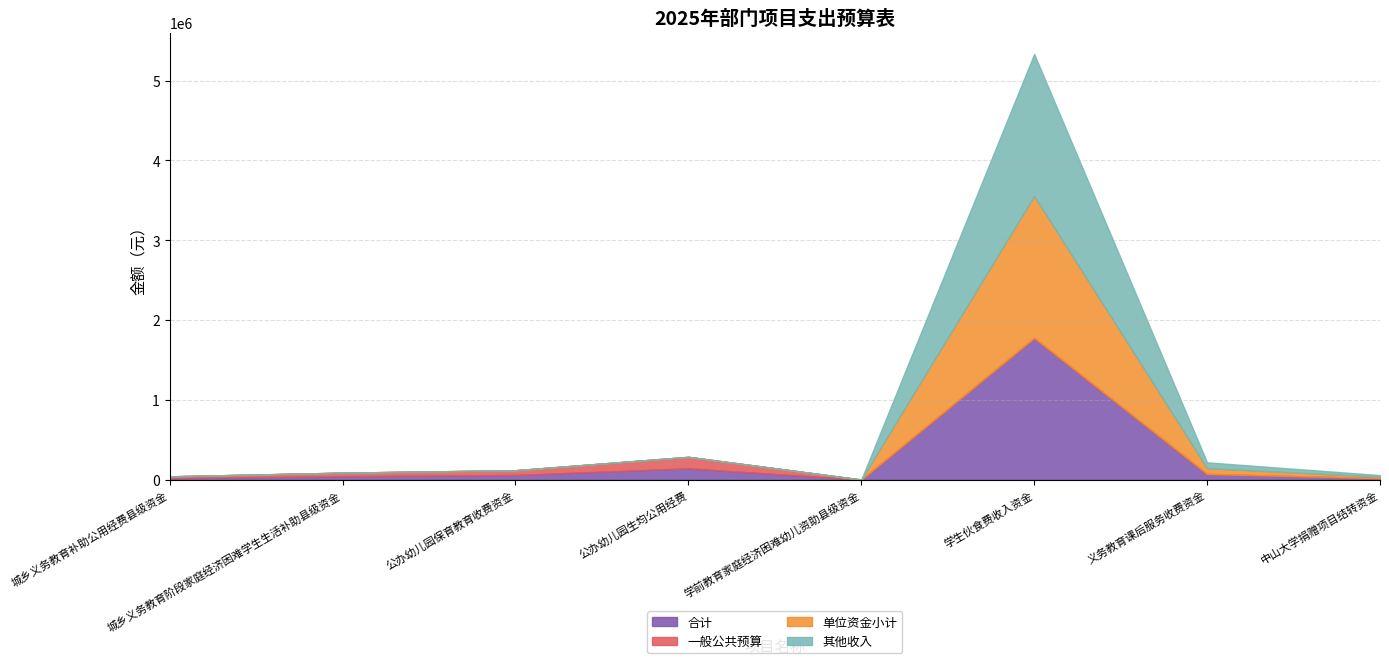

Where is 单位资金小计 nearest to the value 889000?

义务教育课后服务收费资金